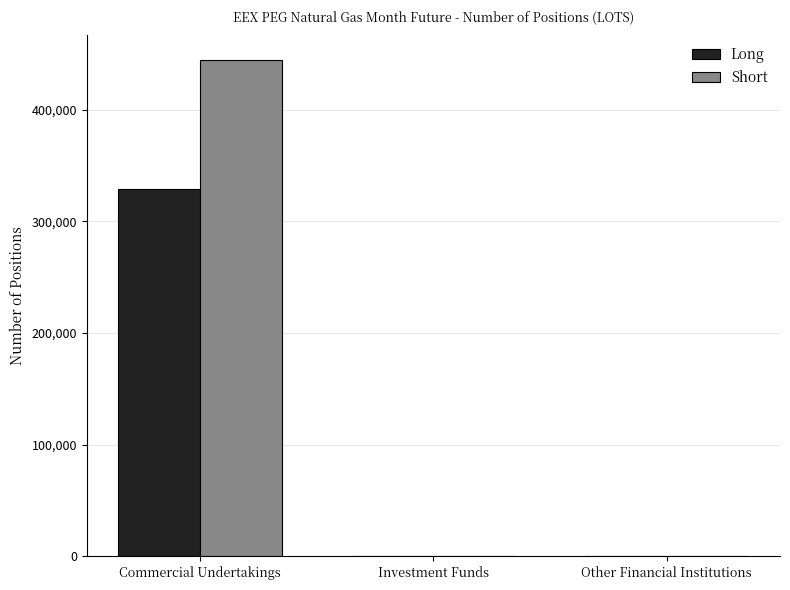

Is the value of Short at Commercial Undertakings greater than the value of Long at Commercial Undertakings?

Yes